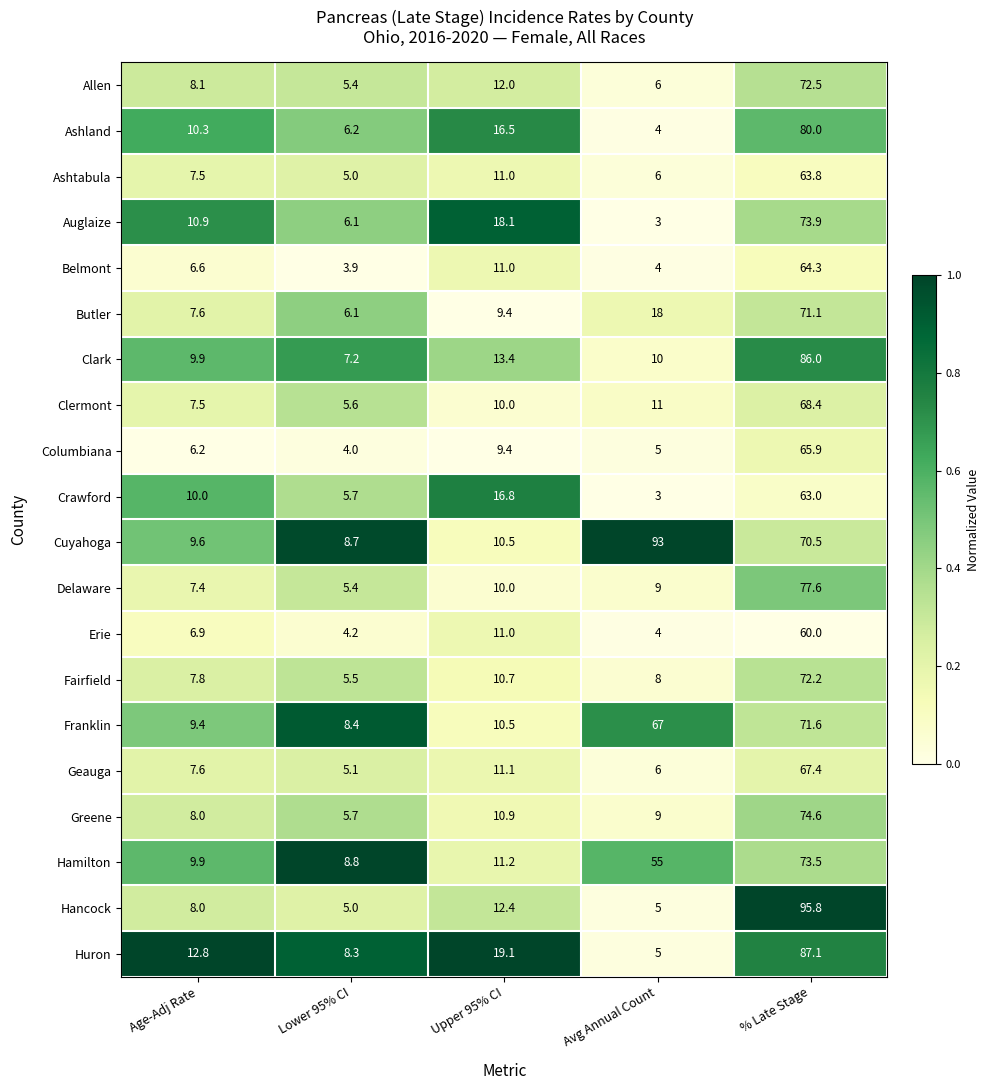

Which series has the largest range (max minus min)?

Hancock